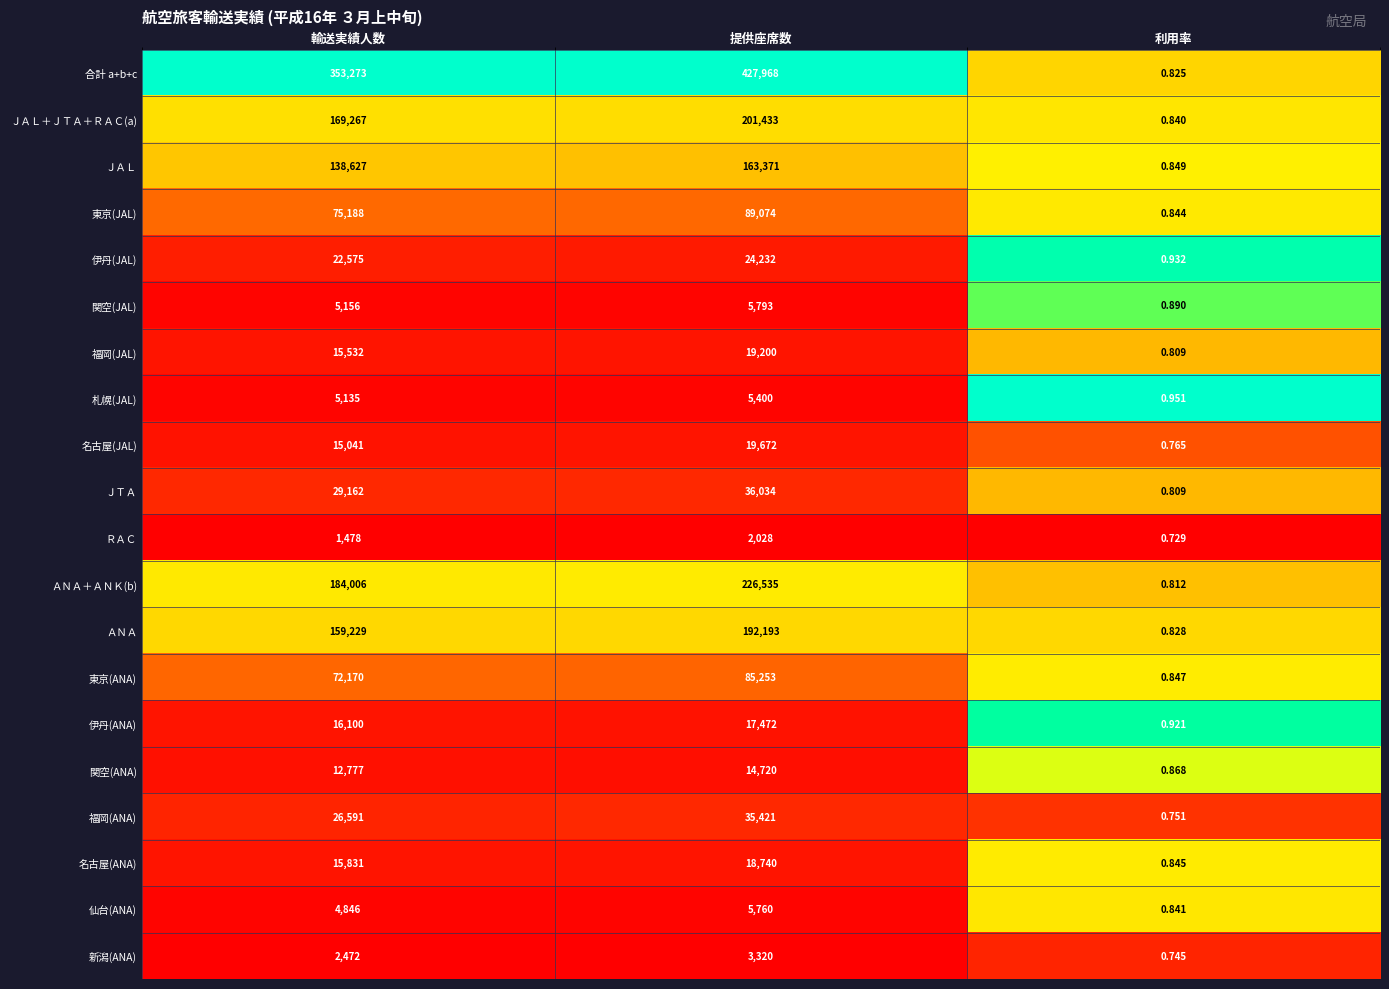

How many data points does each series have?

3